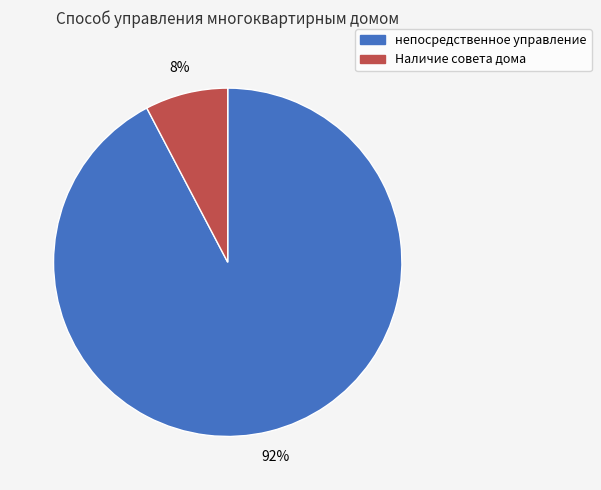

What is the largest slice in the pie chart?

непосредственное управление